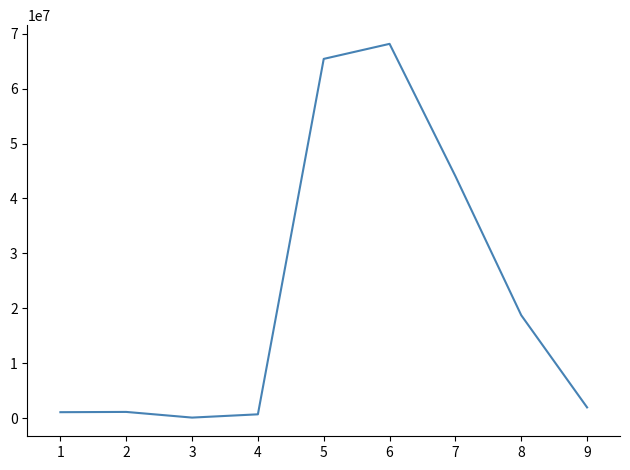

What is the change in value from 6 to 7?

-24098937